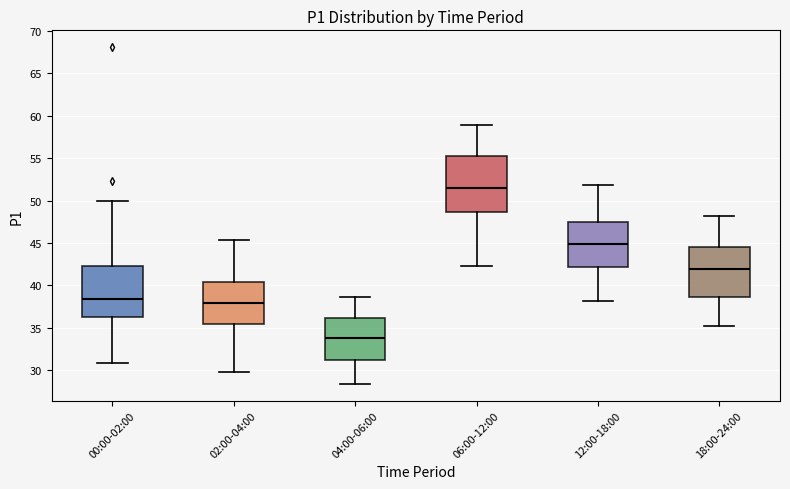

Where is the lower edge of the box for 00:00-02:00 on the y-axis? The values are not printed on the chart, so give them approximately, as read against the axis.

36.0